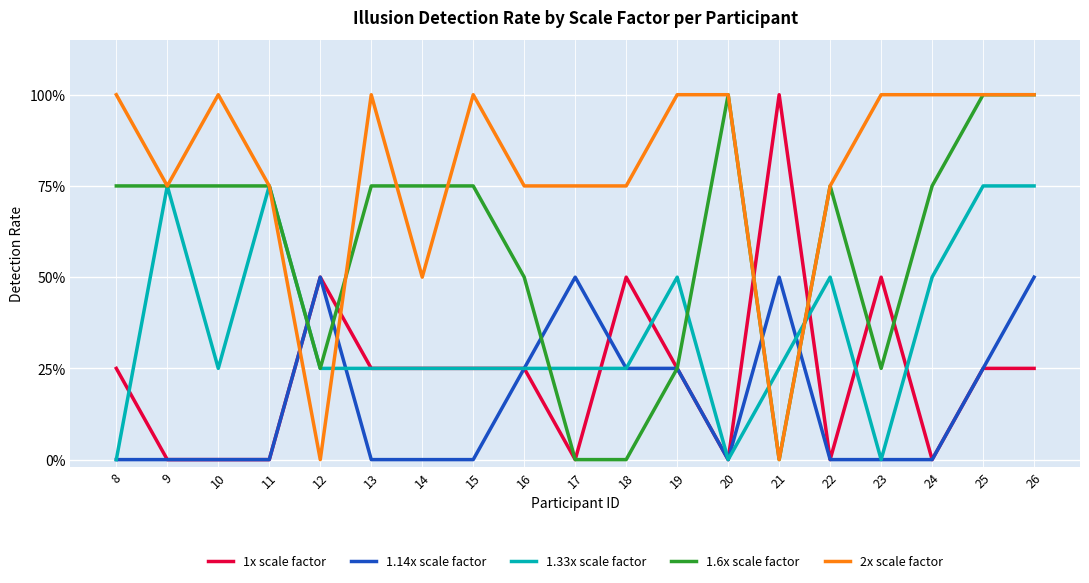

The 2x scale factor series shows 0.0 at 21. True or false?

True